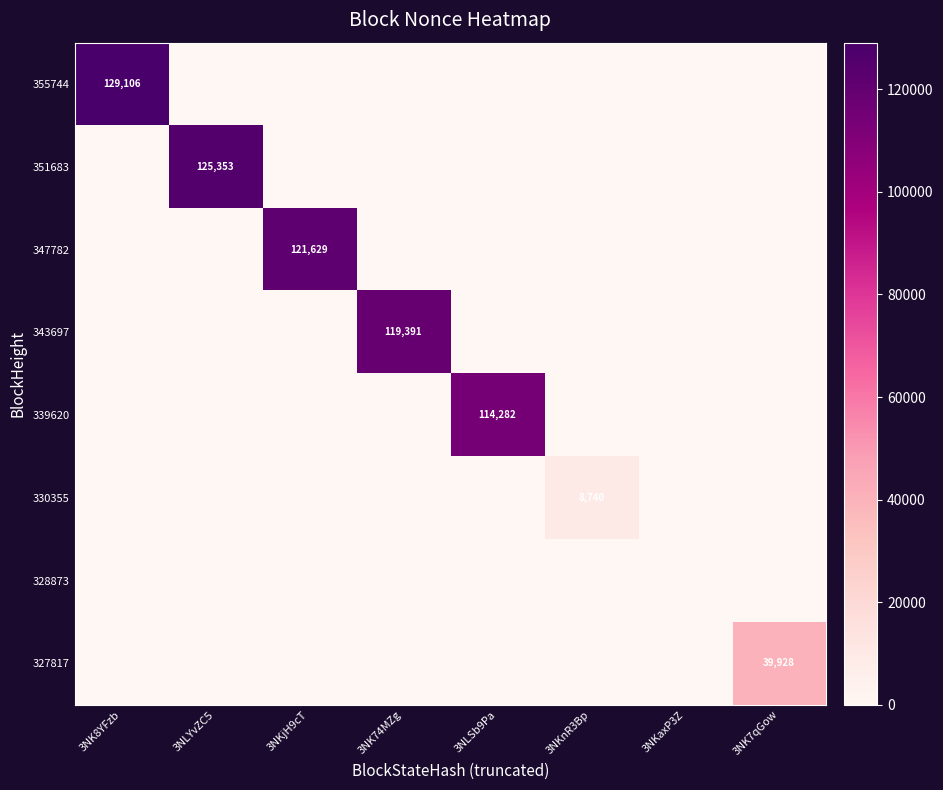

Is it true that 327817 equals 22726 at 3NK7qGow?

False